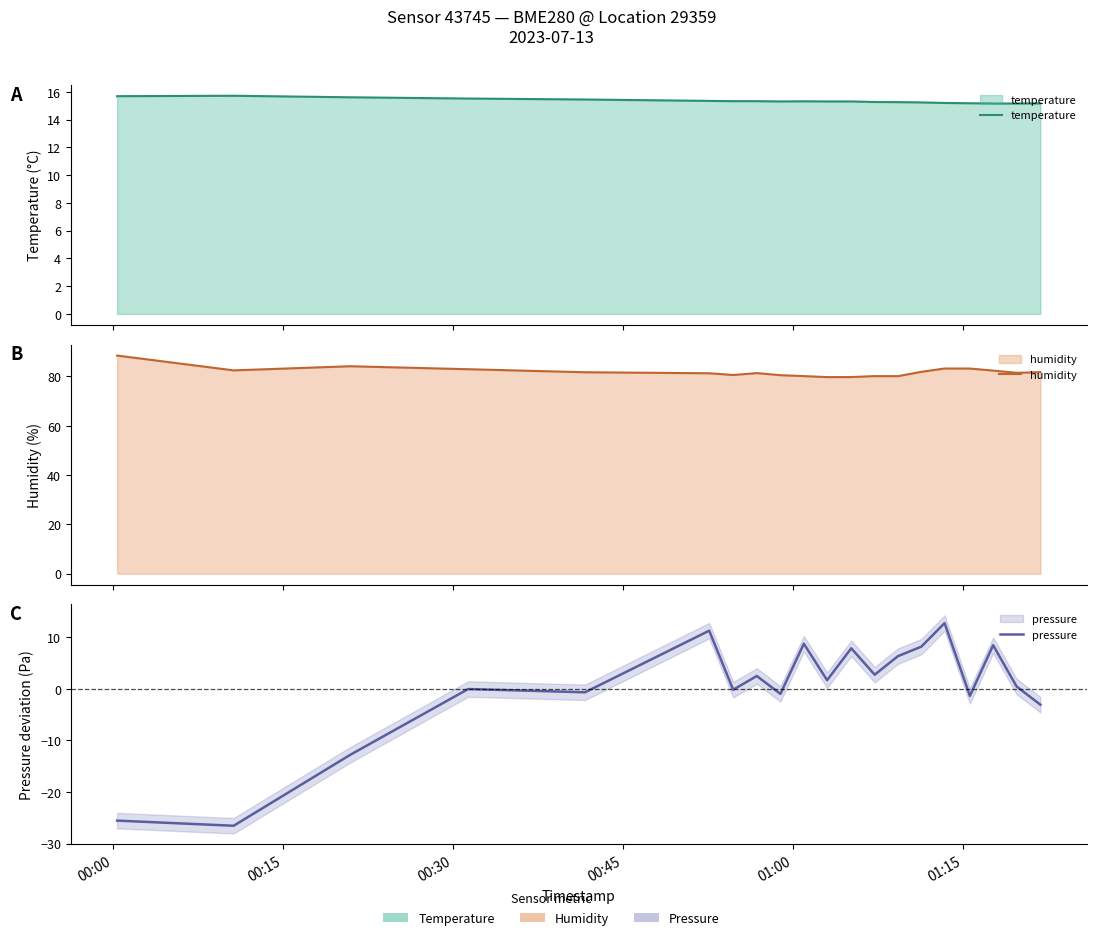

How many negative values does the pressure series have?

9